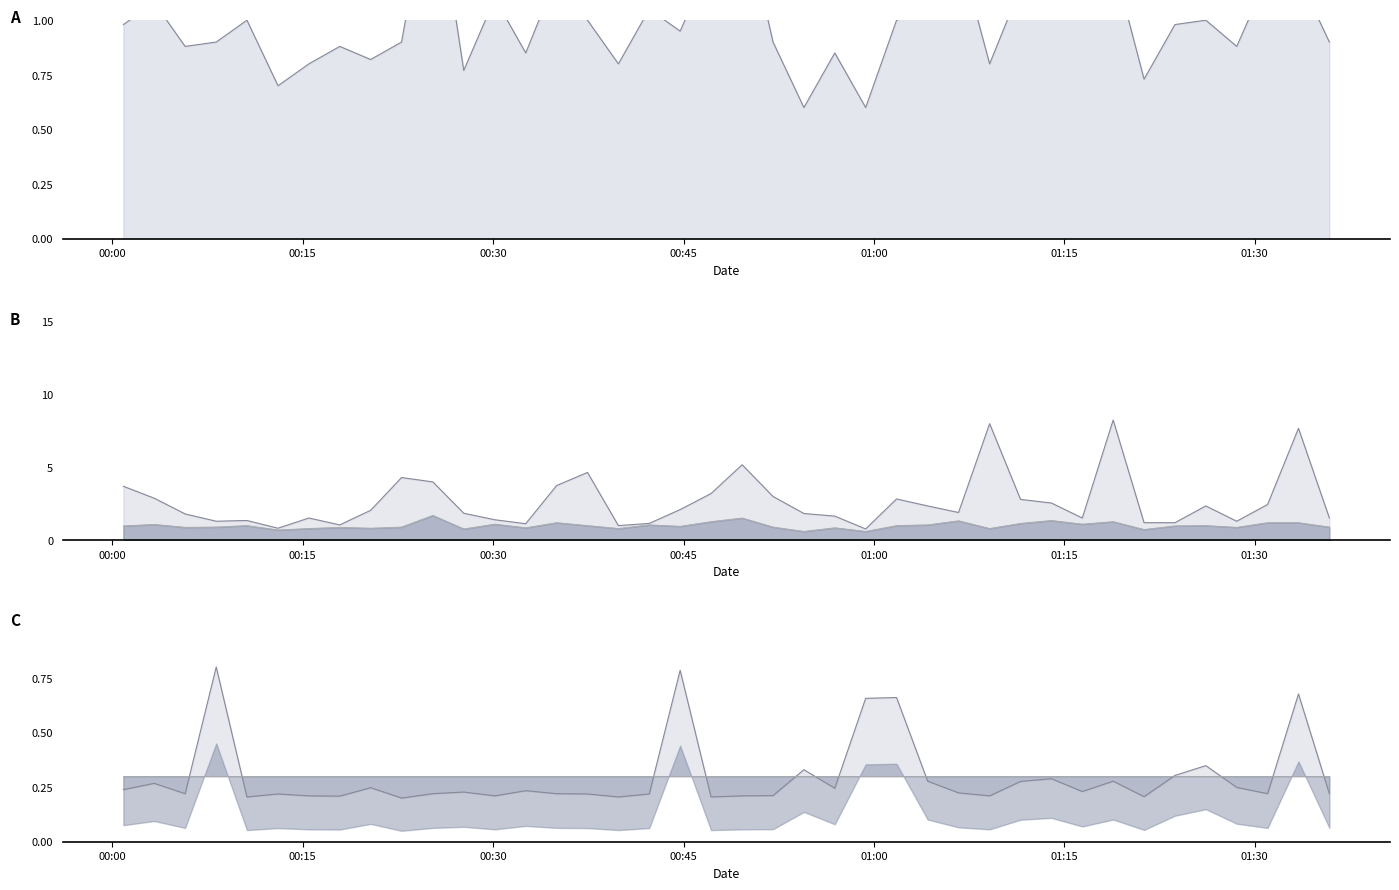

True or false: SDS_P1 line and SDS_P2 line cross at least once.

False